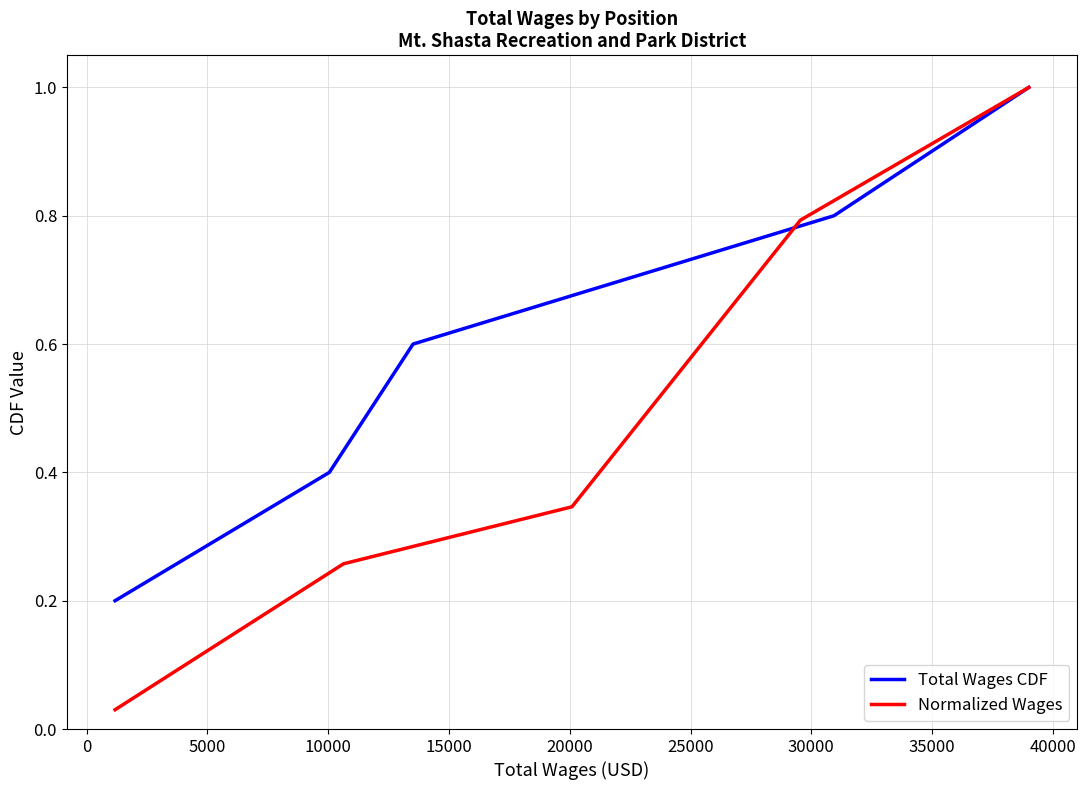

What is the maximum value for Total Wages CDF?

1.0